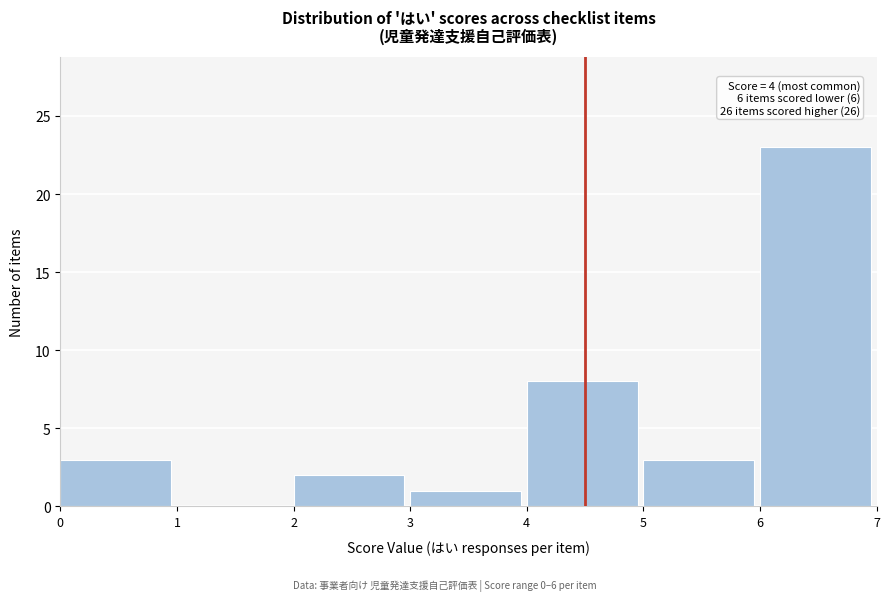

Over which range of the x-axis is the bar tallest?

6 to 7